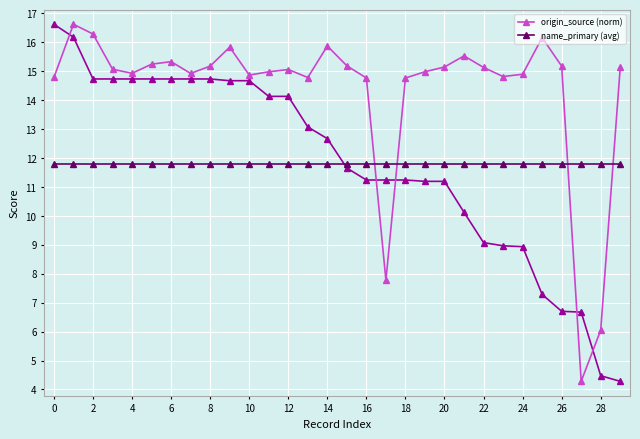

Which category has the lowest value across all series?

27